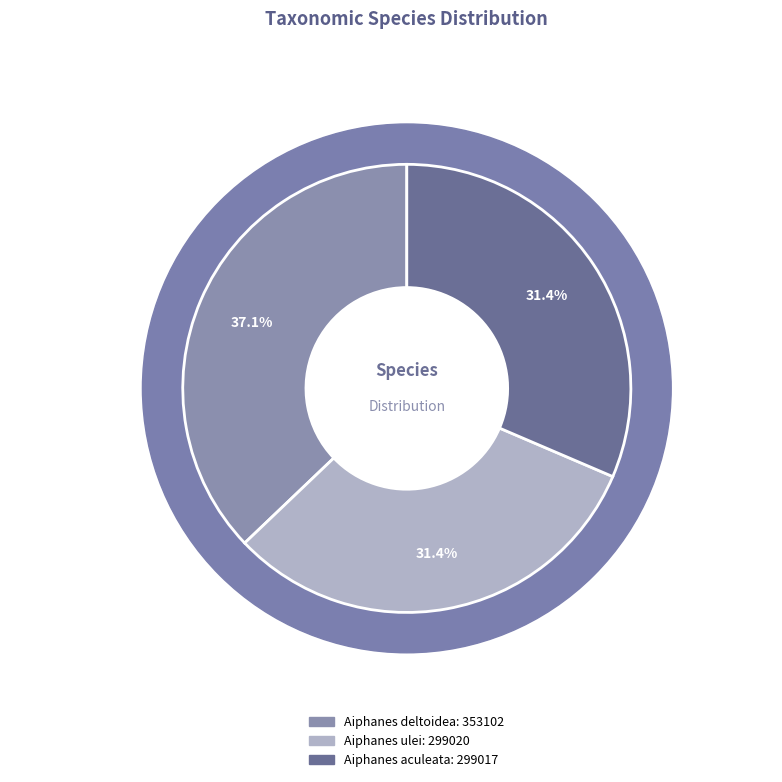

Is Aiphanes aculeata the majority of the pie?

No